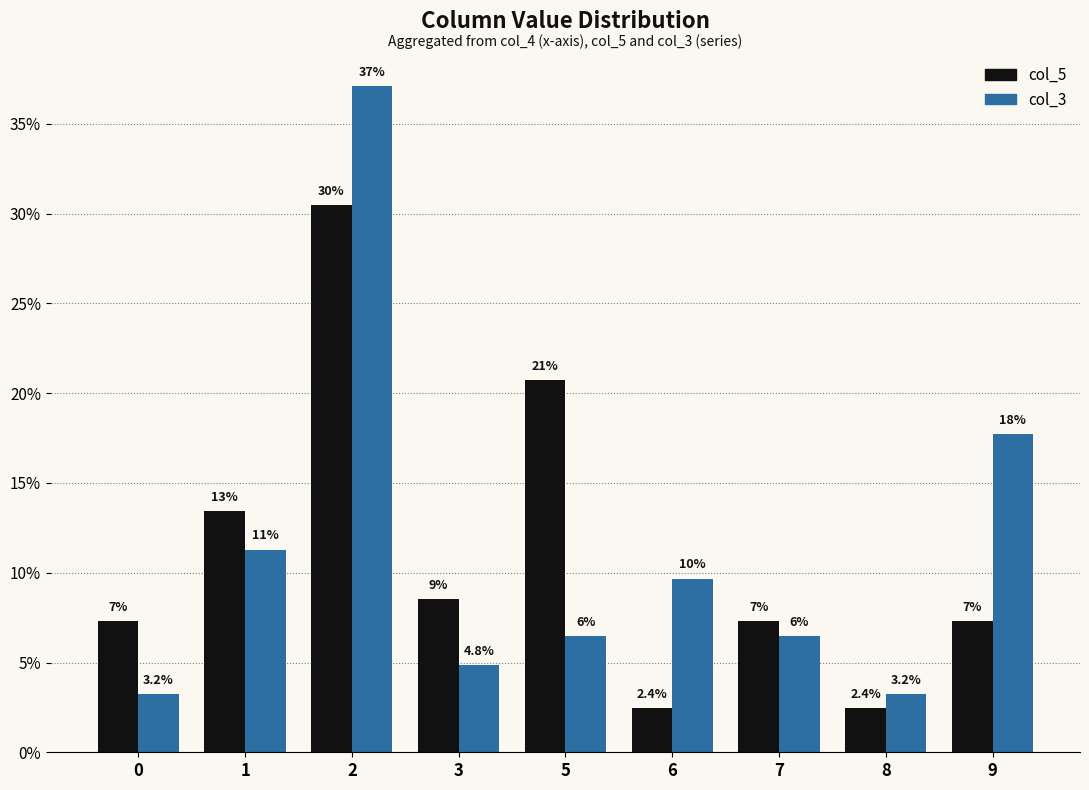

Reading left to right, list all the values displayed in this chart.

col_5: 7.3	13.4	30.5	8.5	20.7	2.4	7.3	2.4	7.3
col_3: 3.2	11.3	37.1	4.8	6.5	9.7	6.5	3.2	17.7